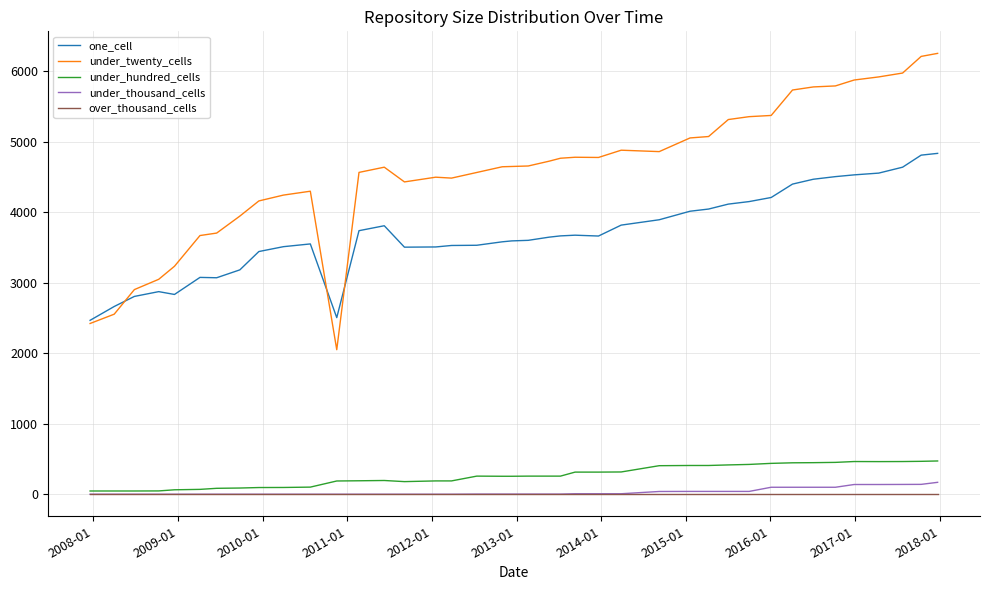

What is the greatest value displayed?

6256